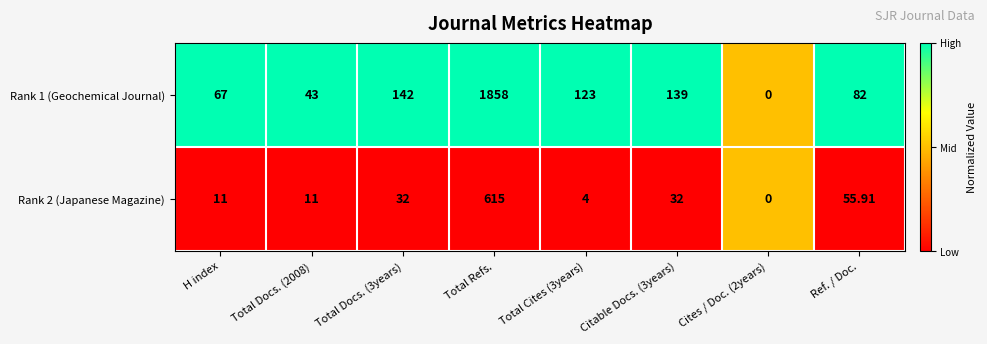

What is the spread (max minus min) of values at Total Refs.?

1243.0